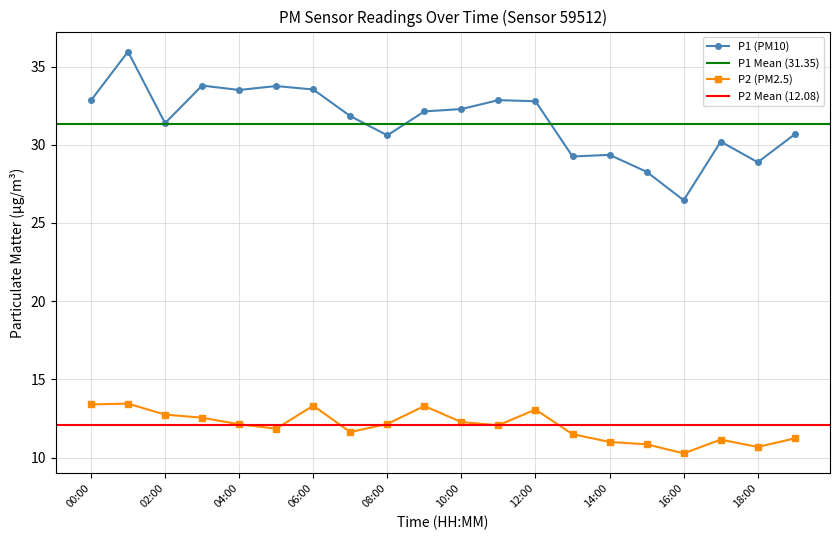

What is the sum of the P2 values at 01:00 and 05:00?

25.3